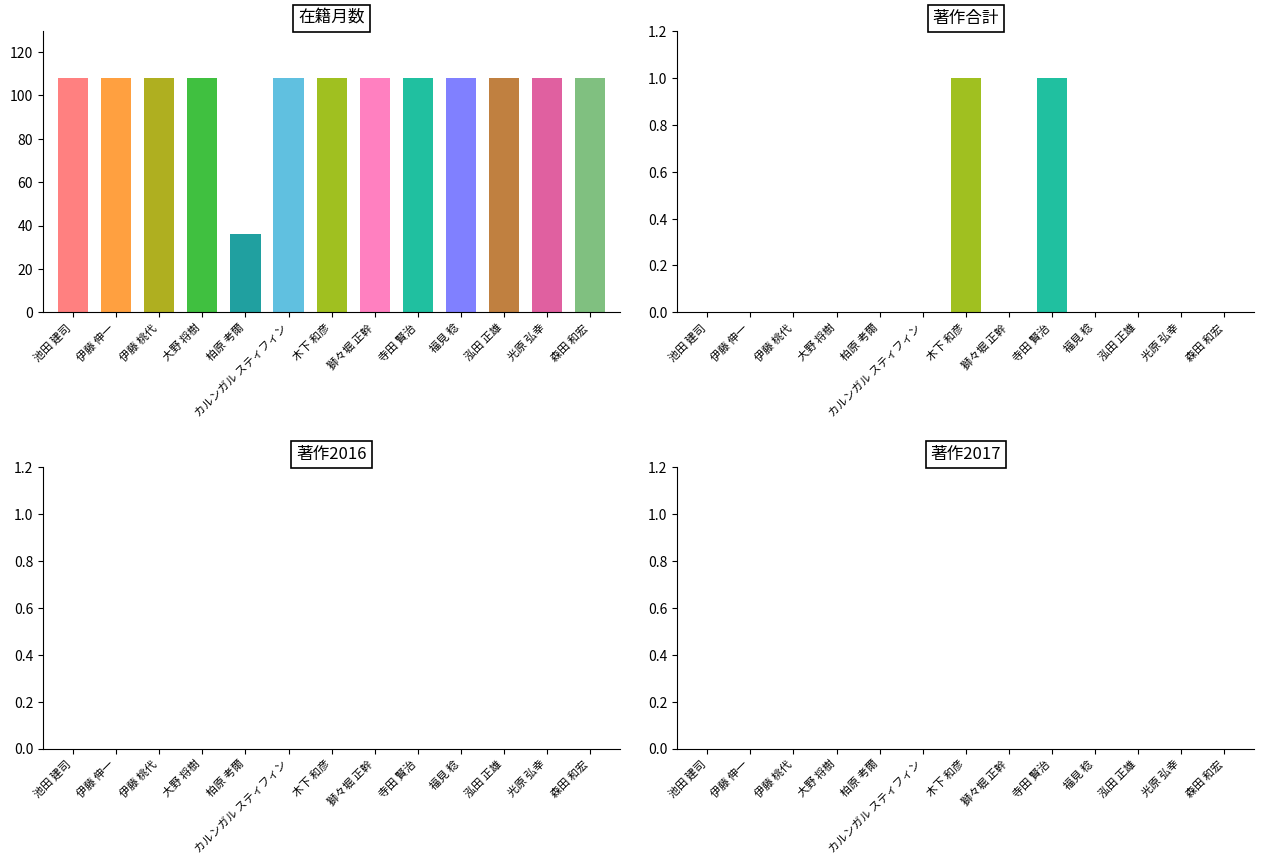

Which category has the highest value in the 在籍月数 series?

池田 建司